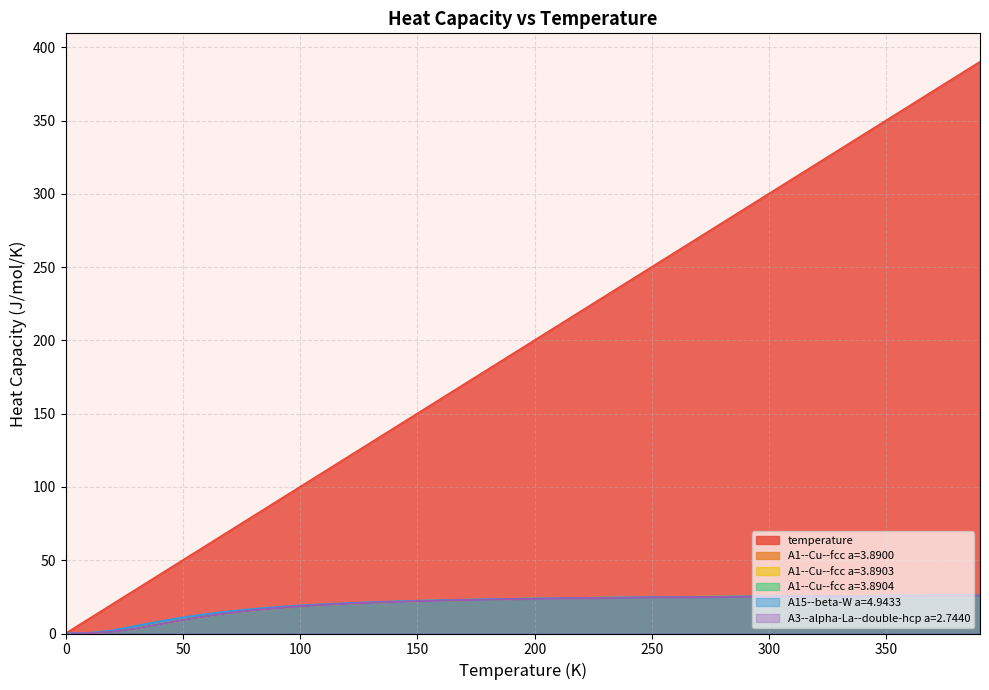

True or false: A1--Cu--fcc a=3.8903 and A1--Cu--fcc a=3.8904 cross at least once.

False